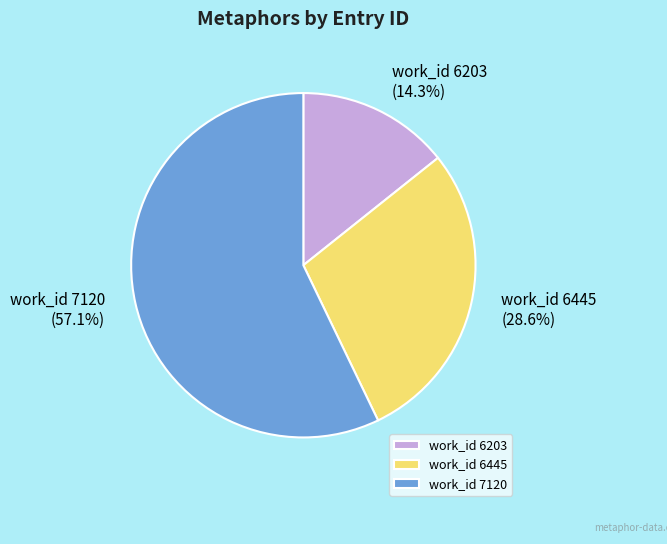

Is there a majority slice in this chart?

Yes